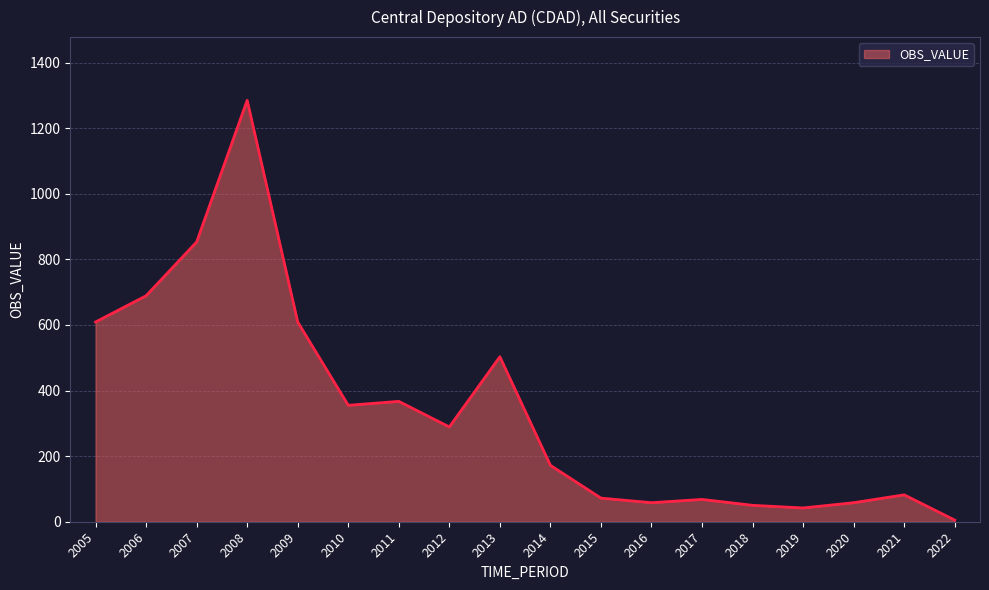

What is the change in value from 2007 to 2017?

-785